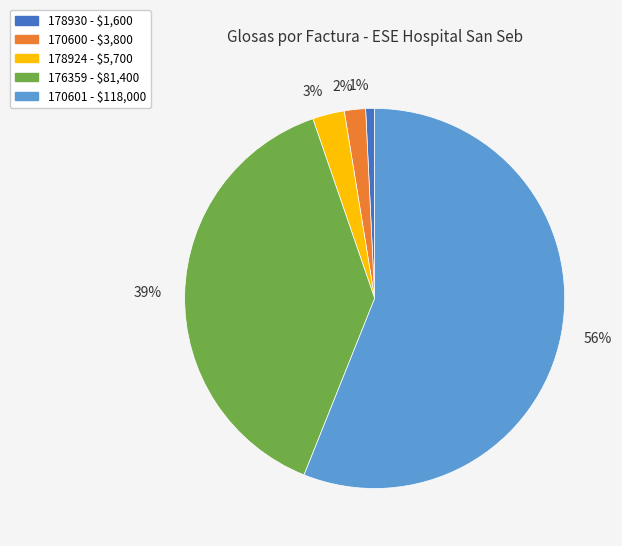

Approximately how many times larger is the value at 170600 compared to 178924?

0.7